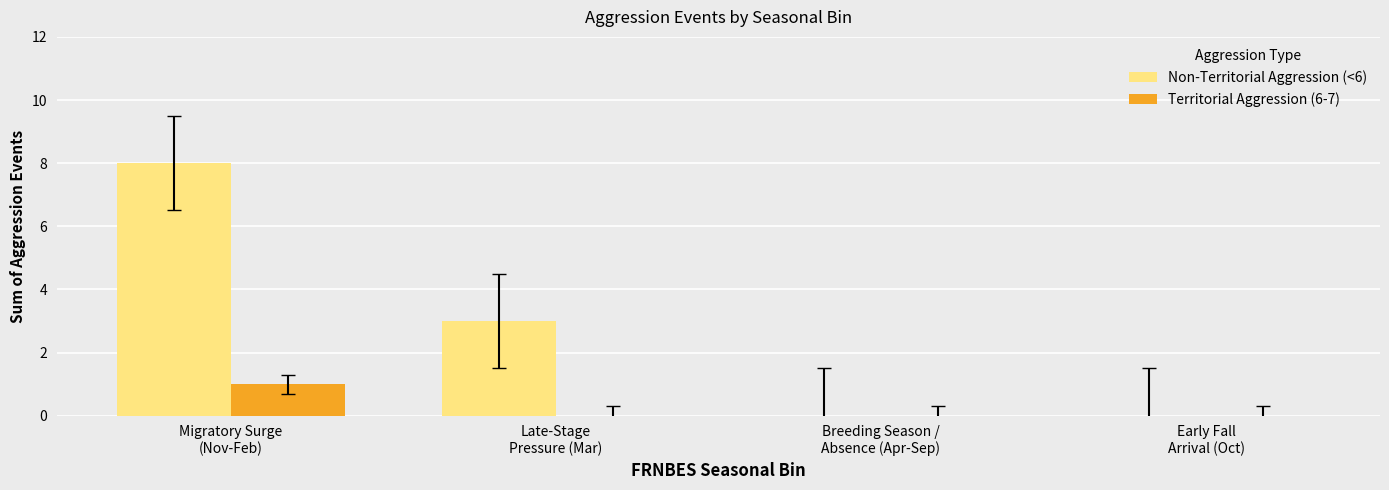

What is the greatest value displayed?

8